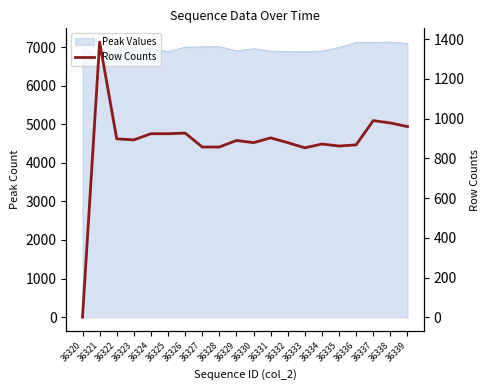

The chart shows a value of 497 at 36334. True or false?

False